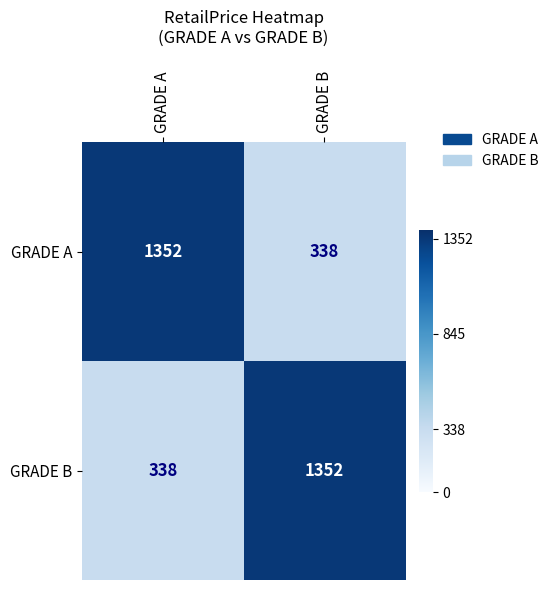

True or false: GRADE A has a value of 71 at GRADE B.

False